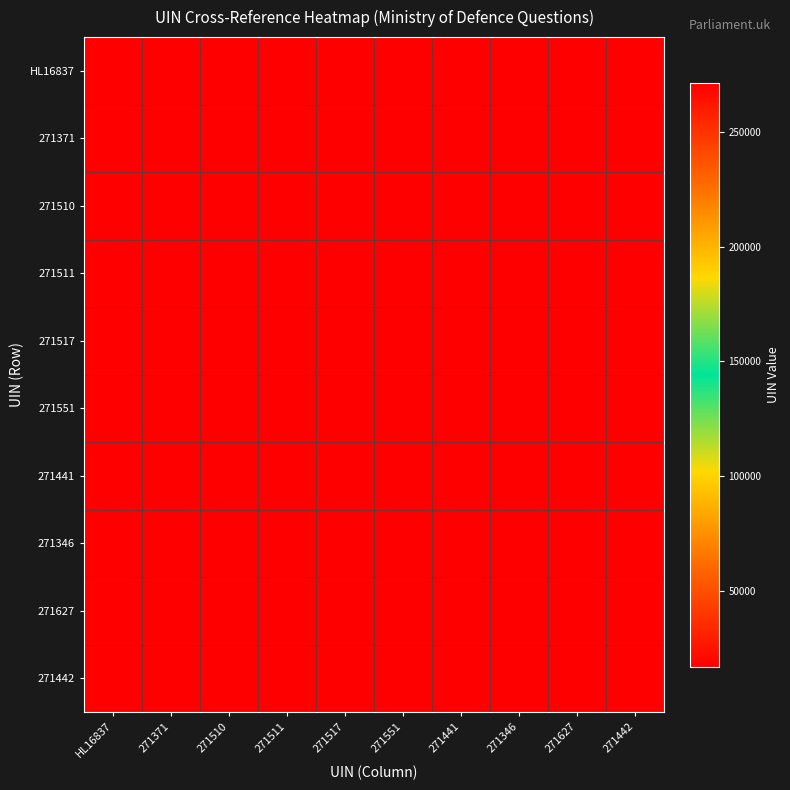

Rank the series at 271551 from lowest to highest value.

271551, HL16837, 271371, 271510, 271511, 271517, 271441, 271346, 271627, 271442